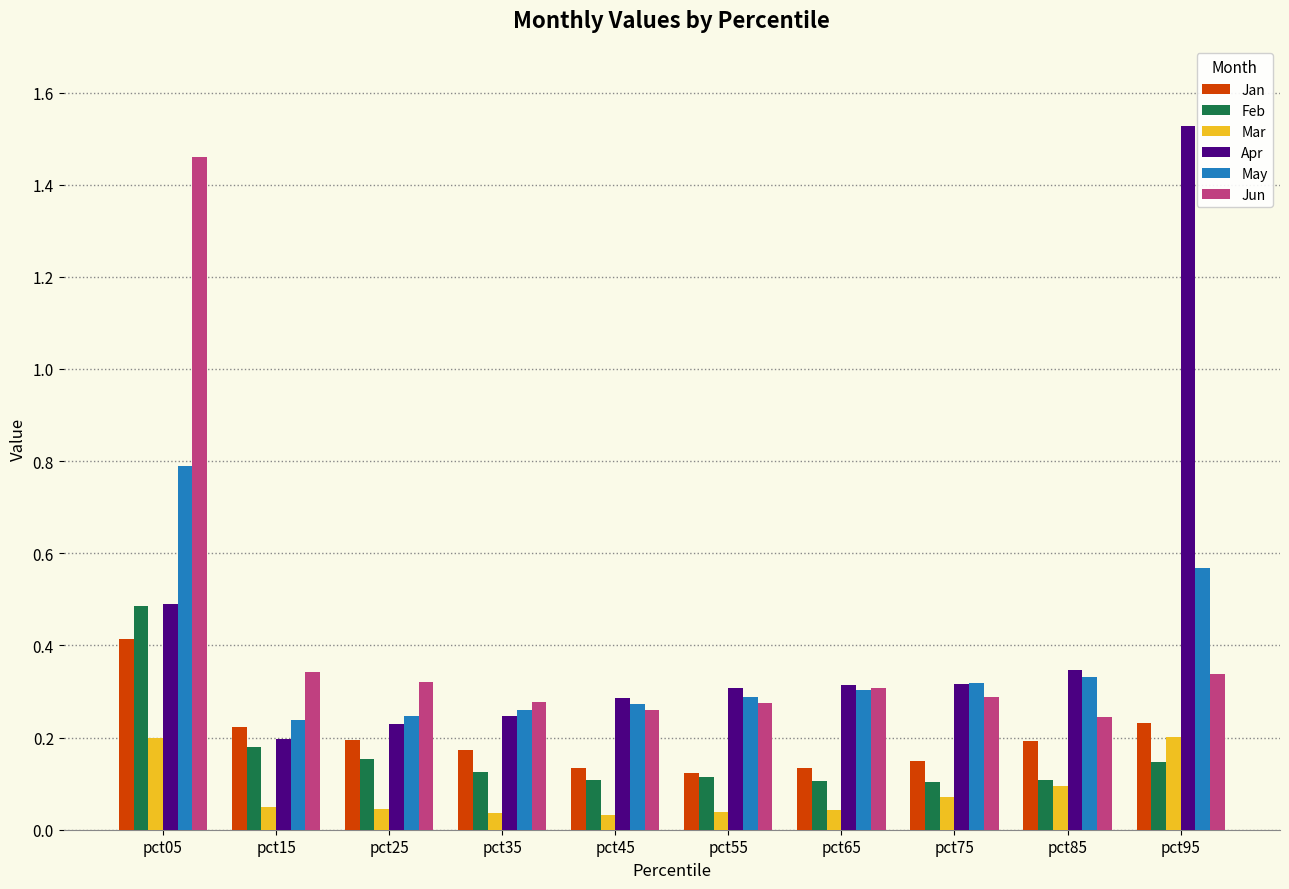

How many May values are between 0 and 1?

10